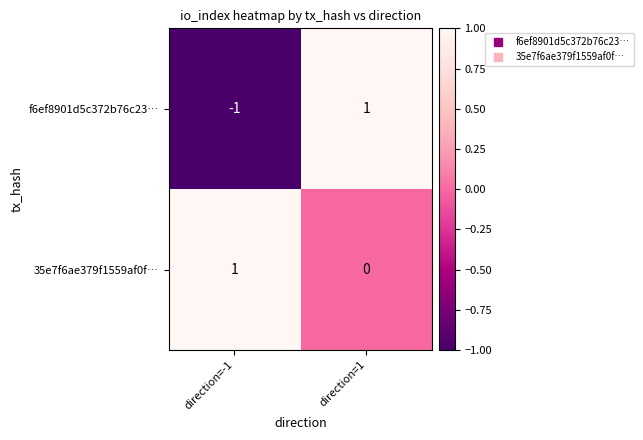

Which series has the largest total across all categories?

35e7f6ae379f1559af0f…